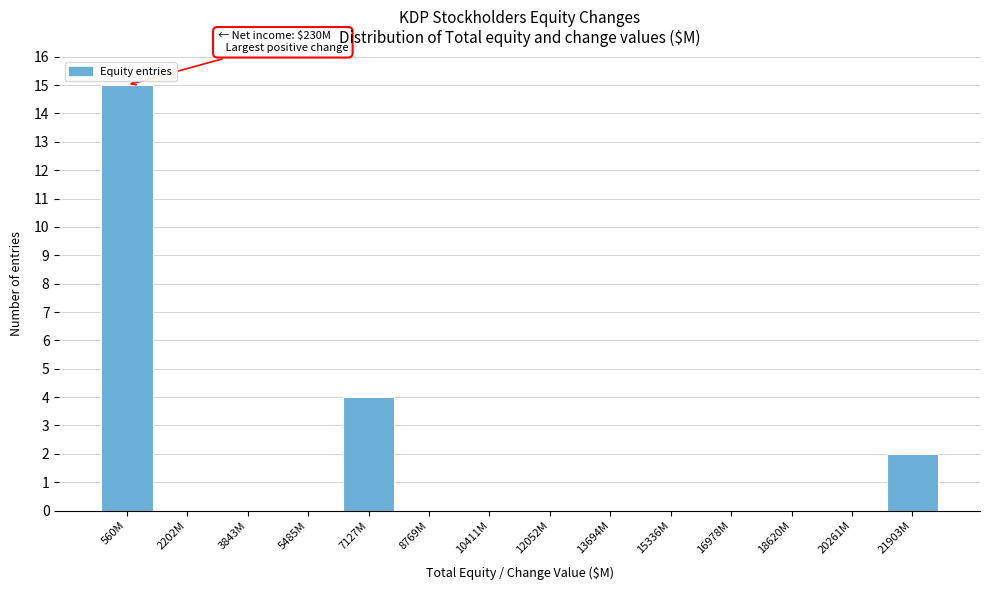

Reading right to left, what are all the values shown in this chart?

21903M=2	20261M=0	18620M=0	16978M=0	15336M=0	13694M=0	12052M=0	10411M=0	8769M=0	7127M=4	5485M=0	3843M=0	2202M=0	560M=15